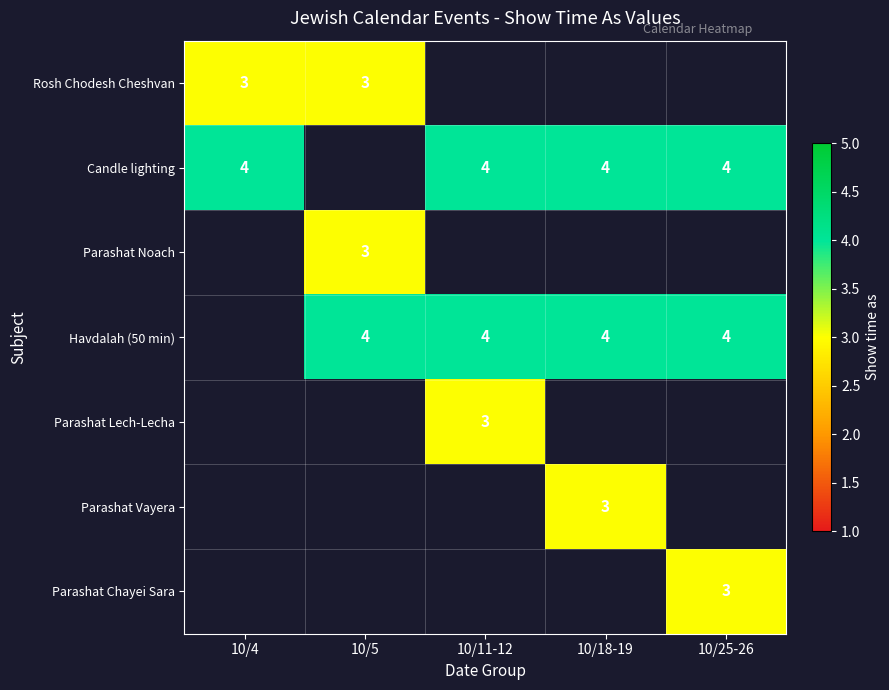

The value of Havdalah (50 min) at 10/25-26 is 1. True or false?

False